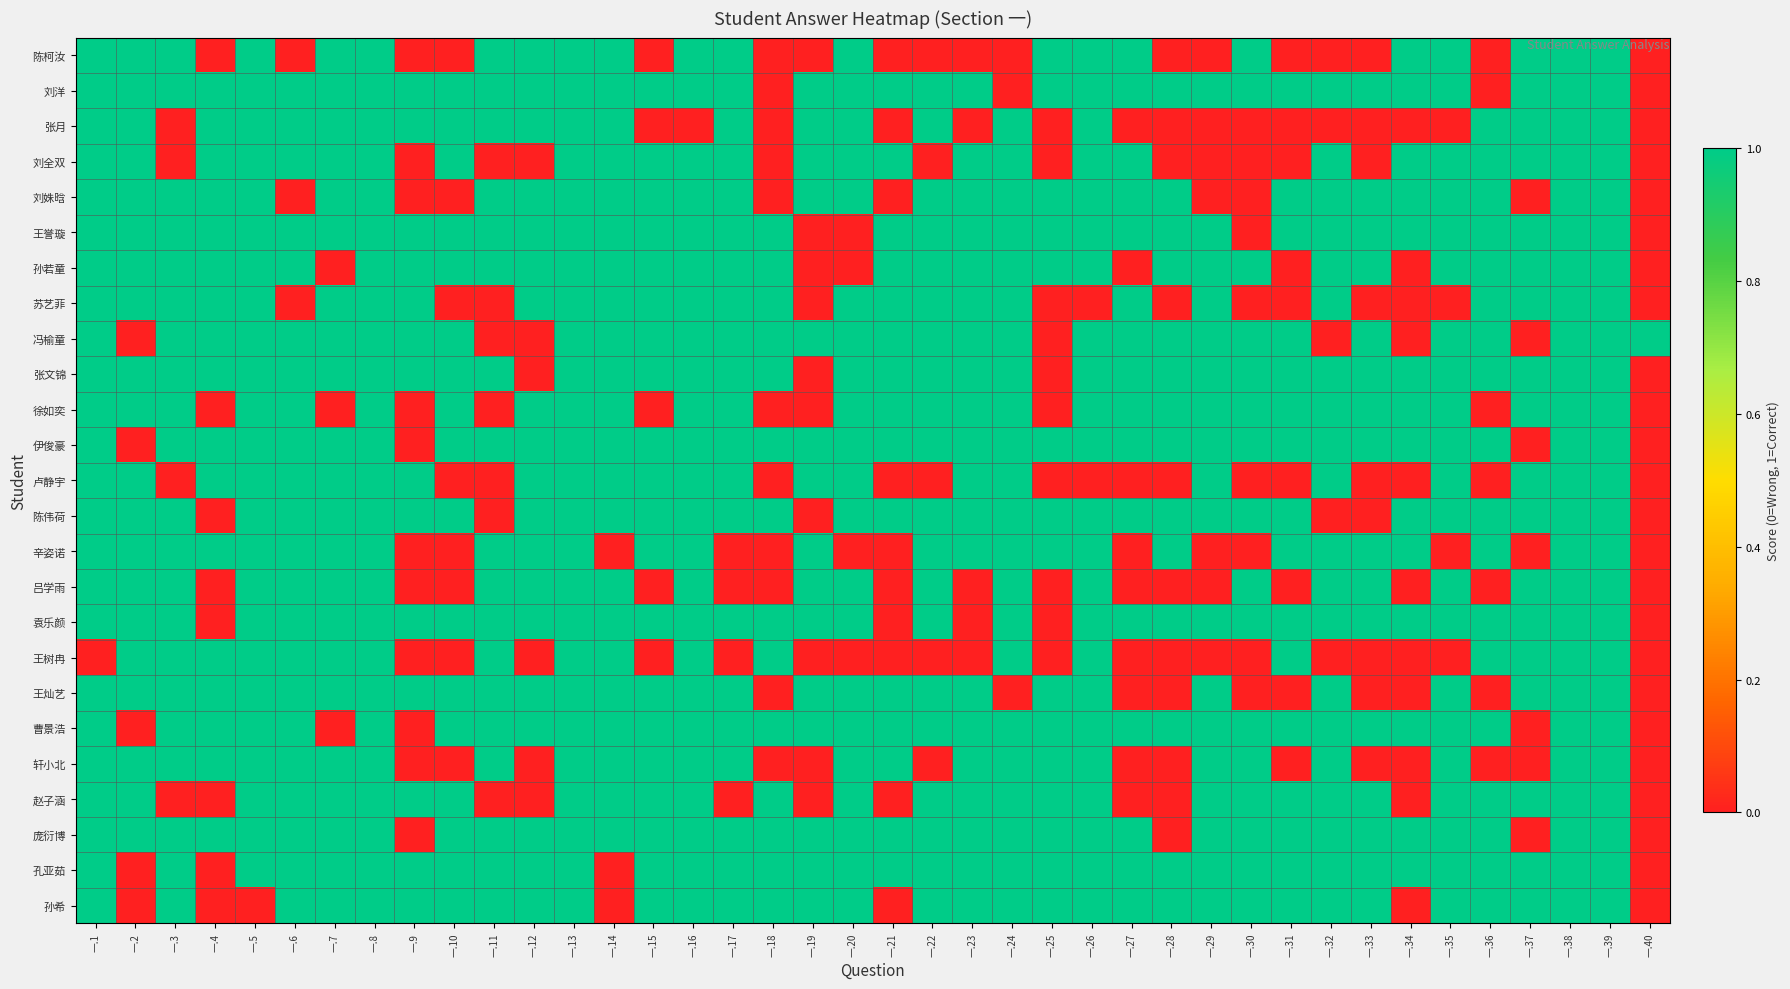

Reading left to right, what are all the values shown in this chart?

陈柯汝: 一.1=1	一.2=1	一.3=1	一.4=0	一.5=1	一.6=0	一.7=1	一.8=1	一.9=0	一.10=0	一.11=1	一.12=1	一.13=1	一.14=1	一.15=0	一.16=1	一.17=1	一.18=0	一.19=0	一.20=1	一.21=0	一.22=0	一.23=0	一.24=0	一.25=1	一.26=1	一.27=1	一.28=0	一.29=0	一.30=1	一.31=0	一.32=0	一.33=0	一.34=1	一.35=1	一.36=0	一.37=1	一.38=1	一.39=1	一.40=0
刘洋: 一.1=1	一.2=1	一.3=1	一.4=1	一.5=1	一.6=1	一.7=1	一.8=1	一.9=1	一.10=1	一.11=1	一.12=1	一.13=1	一.14=1	一.15=1	一.16=1	一.17=1	一.18=0	一.19=1	一.20=1	一.21=1	一.22=1	一.23=1	一.24=0	一.25=1	一.26=1	一.27=1	一.28=1	一.29=1	一.30=1	一.31=1	一.32=1	一.33=1	一.34=1	一.35=1	一.36=0	一.37=1	一.38=1	一.39=1	一.40=0
张月: 一.1=1	一.2=1	一.3=0	一.4=1	一.5=1	一.6=1	一.7=1	一.8=1	一.9=1	一.10=1	一.11=1	一.12=1	一.13=1	一.14=1	一.15=0	一.16=0	一.17=1	一.18=0	一.19=1	一.20=1	一.21=0	一.22=1	一.23=0	一.24=1	一.25=0	一.26=1	一.27=0	一.28=0	一.29=0	一.30=0	一.31=0	一.32=0	一.33=0	一.34=0	一.35=0	一.36=1	一.37=1	一.38=1	一.39=1	一.40=0
刘全双: 一.1=1	一.2=1	一.3=0	一.4=1	一.5=1	一.6=1	一.7=1	一.8=1	一.9=0	一.10=1	一.11=0	一.12=0	一.13=1	一.14=1	一.15=1	一.16=1	一.17=1	一.18=0	一.19=1	一.20=1	一.21=1	一.22=0	一.23=1	一.24=1	一.25=0	一.26=1	一.27=1	一.28=0	一.29=0	一.30=0	一.31=0	一.32=1	一.33=0	一.34=1	一.35=1	一.36=1	一.37=1	一.38=1	一.39=1	一.40=0
刘姝晗: 一.1=1	一.2=1	一.3=1	一.4=1	一.5=1	一.6=0	一.7=1	一.8=1	一.9=0	一.10=0	一.11=1	一.12=1	一.13=1	一.14=1	一.15=1	一.16=1	一.17=1	一.18=0	一.19=1	一.20=1	一.21=0	一.22=1	一.23=1	一.24=1	一.25=1	一.26=1	一.27=1	一.28=1	一.29=0	一.30=0	一.31=1	一.32=1	一.33=1	一.34=1	一.35=1	一.36=1	一.37=0	一.38=1	一.39=1	一.40=0
王誉璇: 一.1=1	一.2=1	一.3=1	一.4=1	一.5=1	一.6=1	一.7=1	一.8=1	一.9=1	一.10=1	一.11=1	一.12=1	一.13=1	一.14=1	一.15=1	一.16=1	一.17=1	一.18=1	一.19=0	一.20=0	一.21=1	一.22=1	一.23=1	一.24=1	一.25=1	一.26=1	一.27=1	一.28=1	一.29=1	一.30=0	一.31=1	一.32=1	一.33=1	一.34=1	一.35=1	一.36=1	一.37=1	一.38=1	一.39=1	一.40=0
孙若童: 一.1=1	一.2=1	一.3=1	一.4=1	一.5=1	一.6=1	一.7=0	一.8=1	一.9=1	一.10=1	一.11=1	一.12=1	一.13=1	一.14=1	一.15=1	一.16=1	一.17=1	一.18=1	一.19=0	一.20=0	一.21=1	一.22=1	一.23=1	一.24=1	一.25=1	一.26=1	一.27=0	一.28=1	一.29=1	一.30=1	一.31=0	一.32=1	一.33=1	一.34=0	一.35=1	一.36=1	一.37=1	一.38=1	一.39=1	一.40=0
苏艺菲: 一.1=1	一.2=1	一.3=1	一.4=1	一.5=1	一.6=0	一.7=1	一.8=1	一.9=1	一.10=0	一.11=0	一.12=1	一.13=1	一.14=1	一.15=1	一.16=1	一.17=1	一.18=1	一.19=0	一.20=1	一.21=1	一.22=1	一.23=1	一.24=1	一.25=0	一.26=0	一.27=1	一.28=0	一.29=1	一.30=0	一.31=0	一.32=1	一.33=0	一.34=0	一.35=0	一.36=1	一.37=1	一.38=1	一.39=1	一.40=0
冯榆童: 一.1=1	一.2=0	一.3=1	一.4=1	一.5=1	一.6=1	一.7=1	一.8=1	一.9=1	一.10=1	一.11=0	一.12=0	一.13=1	一.14=1	一.15=1	一.16=1	一.17=1	一.18=1	一.19=1	一.20=1	一.21=1	一.22=1	一.23=1	一.24=1	一.25=0	一.26=1	一.27=1	一.28=1	一.29=1	一.30=1	一.31=1	一.32=0	一.33=1	一.34=0	一.35=1	一.36=1	一.37=0	一.38=1	一.39=1	一.40=1
张文锦: 一.1=1	一.2=1	一.3=1	一.4=1	一.5=1	一.6=1	一.7=1	一.8=1	一.9=1	一.10=1	一.11=1	一.12=0	一.13=1	一.14=1	一.15=1	一.16=1	一.17=1	一.18=1	一.19=0	一.20=1	一.21=1	一.22=1	一.23=1	一.24=1	一.25=0	一.26=1	一.27=1	一.28=1	一.29=1	一.30=1	一.31=1	一.32=1	一.33=1	一.34=1	一.35=1	一.36=1	一.37=1	一.38=1	一.39=1	一.40=0
徐如奕: 一.1=1	一.2=1	一.3=1	一.4=0	一.5=1	一.6=1	一.7=0	一.8=1	一.9=0	一.10=1	一.11=0	一.12=1	一.13=1	一.14=1	一.15=0	一.16=1	一.17=1	一.18=0	一.19=0	一.20=1	一.21=1	一.22=1	一.23=1	一.24=1	一.25=0	一.26=1	一.27=1	一.28=1	一.29=1	一.30=1	一.31=1	一.32=1	一.33=1	一.34=1	一.35=1	一.36=0	一.37=1	一.38=1	一.39=1	一.40=0
伊俊豪: 一.1=1	一.2=0	一.3=1	一.4=1	一.5=1	一.6=1	一.7=1	一.8=1	一.9=0	一.10=1	一.11=1	一.12=1	一.13=1	一.14=1	一.15=1	一.16=1	一.17=1	一.18=1	一.19=1	一.20=1	一.21=1	一.22=1	一.23=1	一.24=1	一.25=1	一.26=1	一.27=1	一.28=1	一.29=1	一.30=1	一.31=1	一.32=1	一.33=1	一.34=1	一.35=1	一.36=1	一.37=0	一.38=1	一.39=1	一.40=0
卢静宇: 一.1=1	一.2=1	一.3=0	一.4=1	一.5=1	一.6=1	一.7=1	一.8=1	一.9=1	一.10=0	一.11=0	一.12=1	一.13=1	一.14=1	一.15=1	一.16=1	一.17=1	一.18=0	一.19=1	一.20=1	一.21=0	一.22=0	一.23=1	一.24=1	一.25=0	一.26=0	一.27=0	一.28=0	一.29=1	一.30=0	一.31=0	一.32=1	一.33=0	一.34=0	一.35=1	一.36=0	一.37=1	一.38=1	一.39=1	一.40=0
陈伟荷: 一.1=1	一.2=1	一.3=1	一.4=0	一.5=1	一.6=1	一.7=1	一.8=1	一.9=1	一.10=1	一.11=0	一.12=1	一.13=1	一.14=1	一.15=1	一.16=1	一.17=1	一.18=1	一.19=0	一.20=1	一.21=1	一.22=1	一.23=1	一.24=1	一.25=1	一.26=1	一.27=1	一.28=1	一.29=1	一.30=1	一.31=1	一.32=0	一.33=0	一.34=1	一.35=1	一.36=1	一.37=1	一.38=1	一.39=1	一.40=0
辛姿诺: 一.1=1	一.2=1	一.3=1	一.4=1	一.5=1	一.6=1	一.7=1	一.8=1	一.9=0	一.10=0	一.11=1	一.12=1	一.13=1	一.14=0	一.15=1	一.16=1	一.17=0	一.18=0	一.19=1	一.20=0	一.21=0	一.22=1	一.23=1	一.24=1	一.25=1	一.26=1	一.27=0	一.28=1	一.29=0	一.30=0	一.31=1	一.32=1	一.33=1	一.34=1	一.35=0	一.36=1	一.37=0	一.38=1	一.39=1	一.40=0
吕学雨: 一.1=1	一.2=1	一.3=1	一.4=0	一.5=1	一.6=1	一.7=1	一.8=1	一.9=0	一.10=0	一.11=1	一.12=1	一.13=1	一.14=1	一.15=0	一.16=1	一.17=0	一.18=0	一.19=1	一.20=1	一.21=0	一.22=1	一.23=0	一.24=1	一.25=0	一.26=1	一.27=0	一.28=0	一.29=0	一.30=1	一.31=0	一.32=1	一.33=1	一.34=0	一.35=1	一.36=0	一.37=1	一.38=1	一.39=1	一.40=0
袁乐颜: 一.1=1	一.2=1	一.3=1	一.4=0	一.5=1	一.6=1	一.7=1	一.8=1	一.9=1	一.10=1	一.11=1	一.12=1	一.13=1	一.14=1	一.15=1	一.16=1	一.17=1	一.18=1	一.19=1	一.20=1	一.21=0	一.22=1	一.23=0	一.24=1	一.25=0	一.26=1	一.27=1	一.28=1	一.29=1	一.30=1	一.31=1	一.32=1	一.33=1	一.34=1	一.35=1	一.36=1	一.37=1	一.38=1	一.39=1	一.40=0
王树冉: 一.1=0	一.2=1	一.3=1	一.4=1	一.5=1	一.6=1	一.7=1	一.8=1	一.9=0	一.10=0	一.11=1	一.12=0	一.13=1	一.14=1	一.15=0	一.16=1	一.17=0	一.18=1	一.19=0	一.20=0	一.21=0	一.22=0	一.23=0	一.24=1	一.25=0	一.26=1	一.27=0	一.28=0	一.29=0	一.30=0	一.31=1	一.32=0	一.33=0	一.34=0	一.35=0	一.36=1	一.37=1	一.38=1	一.39=1	一.40=0
王灿艺: 一.1=1	一.2=1	一.3=1	一.4=1	一.5=1	一.6=1	一.7=1	一.8=1	一.9=1	一.10=1	一.11=1	一.12=1	一.13=1	一.14=1	一.15=1	一.16=1	一.17=1	一.18=0	一.19=1	一.20=1	一.21=1	一.22=1	一.23=1	一.24=0	一.25=1	一.26=1	一.27=0	一.28=0	一.29=1	一.30=0	一.31=0	一.32=1	一.33=0	一.34=0	一.35=1	一.36=0	一.37=1	一.38=1	一.39=1	一.40=0
曹景浩: 一.1=1	一.2=0	一.3=1	一.4=1	一.5=1	一.6=1	一.7=0	一.8=1	一.9=0	一.10=1	一.11=1	一.12=1	一.13=1	一.14=1	一.15=1	一.16=1	一.17=1	一.18=1	一.19=1	一.20=1	一.21=1	一.22=1	一.23=1	一.24=1	一.25=1	一.26=1	一.27=1	一.28=1	一.29=1	一.30=1	一.31=1	一.32=1	一.33=1	一.34=1	一.35=1	一.36=1	一.37=0	一.38=1	一.39=1	一.40=0
轩小北: 一.1=1	一.2=1	一.3=1	一.4=1	一.5=1	一.6=1	一.7=1	一.8=1	一.9=0	一.10=0	一.11=1	一.12=0	一.13=1	一.14=1	一.15=1	一.16=1	一.17=1	一.18=0	一.19=0	一.20=1	一.21=1	一.22=0	一.23=1	一.24=1	一.25=1	一.26=1	一.27=0	一.28=0	一.29=1	一.30=1	一.31=0	一.32=1	一.33=0	一.34=0	一.35=1	一.36=0	一.37=0	一.38=1	一.39=1	一.40=0
赵子涵: 一.1=1	一.2=1	一.3=0	一.4=0	一.5=1	一.6=1	一.7=1	一.8=1	一.9=1	一.10=1	一.11=0	一.12=0	一.13=1	一.14=1	一.15=1	一.16=1	一.17=0	一.18=1	一.19=0	一.20=1	一.21=0	一.22=1	一.23=1	一.24=1	一.25=1	一.26=1	一.27=0	一.28=0	一.29=1	一.30=1	一.31=1	一.32=1	一.33=1	一.34=0	一.35=1	一.36=1	一.37=1	一.38=1	一.39=1	一.40=0
庞衍博: 一.1=1	一.2=1	一.3=1	一.4=1	一.5=1	一.6=1	一.7=1	一.8=1	一.9=0	一.10=1	一.11=1	一.12=1	一.13=1	一.14=1	一.15=1	一.16=1	一.17=1	一.18=1	一.19=1	一.20=1	一.21=1	一.22=1	一.23=1	一.24=1	一.25=1	一.26=1	一.27=1	一.28=0	一.29=1	一.30=1	一.31=1	一.32=1	一.33=1	一.34=1	一.35=1	一.36=1	一.37=0	一.38=1	一.39=1	一.40=0
孔亚茹: 一.1=1	一.2=0	一.3=1	一.4=0	一.5=1	一.6=1	一.7=1	一.8=1	一.9=1	一.10=1	一.11=1	一.12=1	一.13=1	一.14=0	一.15=1	一.16=1	一.17=1	一.18=1	一.19=1	一.20=1	一.21=1	一.22=1	一.23=1	一.24=1	一.25=1	一.26=1	一.27=1	一.28=1	一.29=1	一.30=1	一.31=1	一.32=1	一.33=1	一.34=1	一.35=1	一.36=1	一.37=1	一.38=1	一.39=1	一.40=0
孙希: 一.1=1	一.2=0	一.3=1	一.4=0	一.5=0	一.6=1	一.7=1	一.8=1	一.9=1	一.10=1	一.11=1	一.12=1	一.13=1	一.14=0	一.15=1	一.16=1	一.17=1	一.18=1	一.19=1	一.20=1	一.21=0	一.22=1	一.23=1	一.24=1	一.25=1	一.26=1	一.27=1	一.28=1	一.29=1	一.30=1	一.31=1	一.32=1	一.33=1	一.34=0	一.35=1	一.36=1	一.37=1	一.38=1	一.39=1	一.40=0